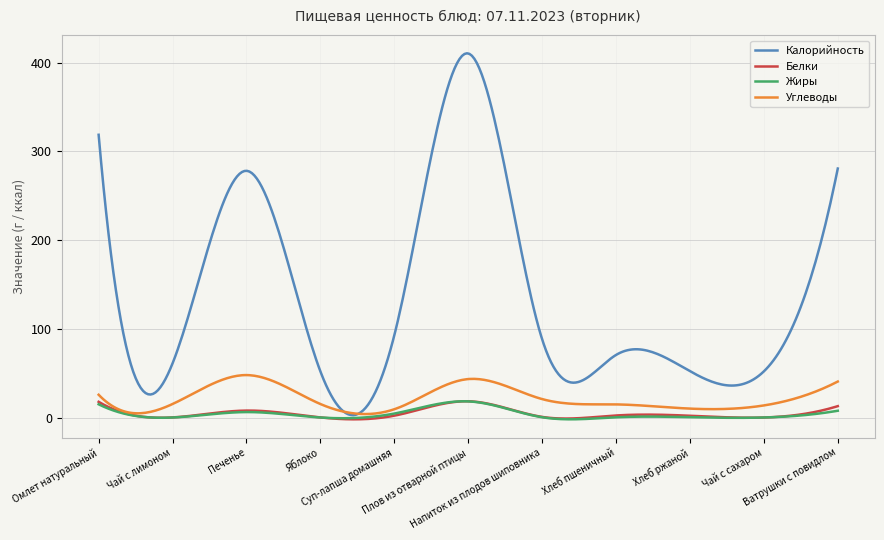

What is the highest value of the Белки series?

18.3